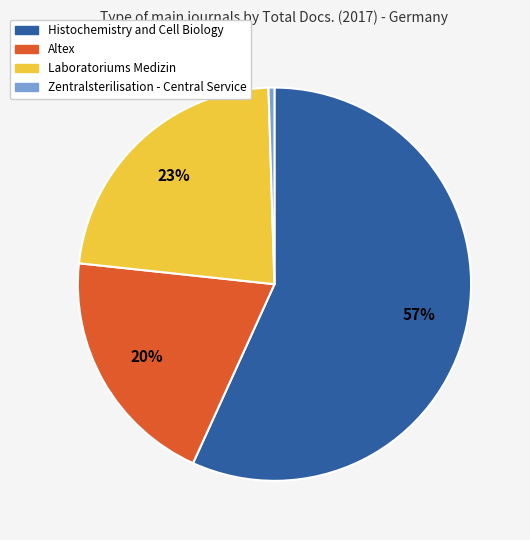

What is the largest slice in the pie chart?

Histochemistry and Cell Biology